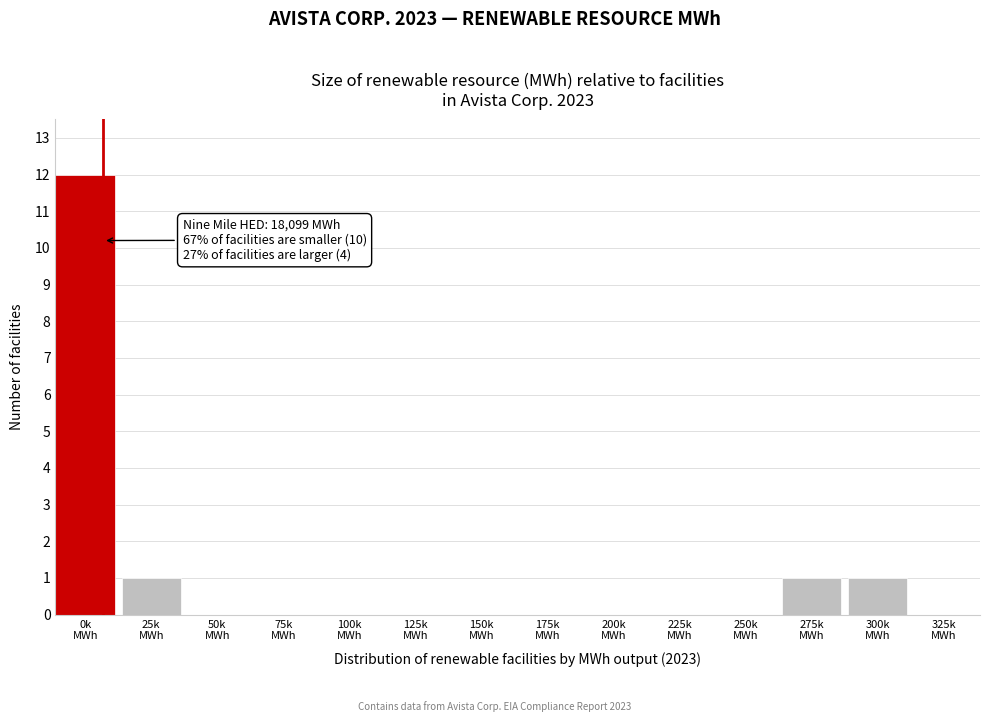

What is the sum of all values?

15